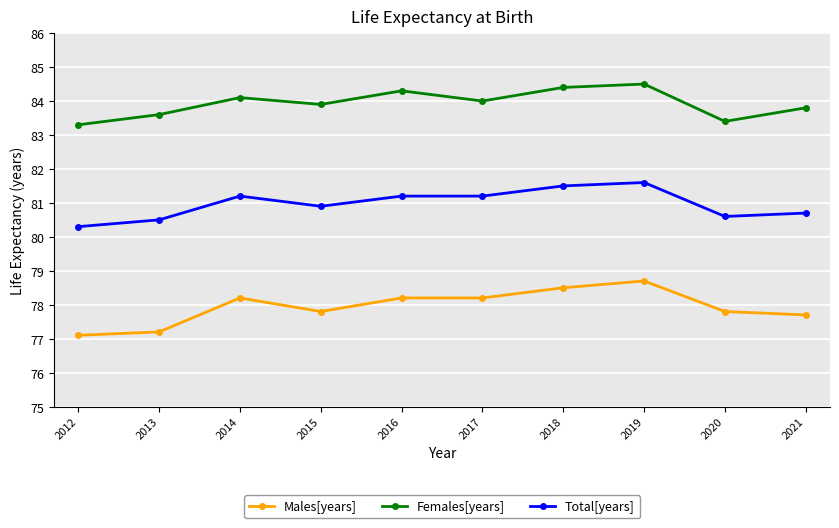

What is the total value across all series at 2013?

241.3